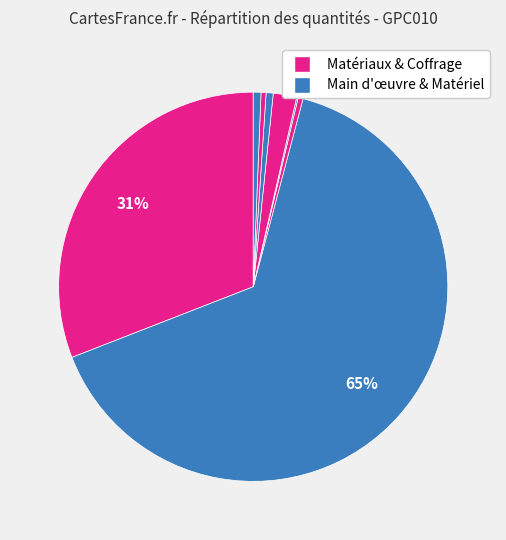

Is there any slice that represents more than half of the pie?

Yes